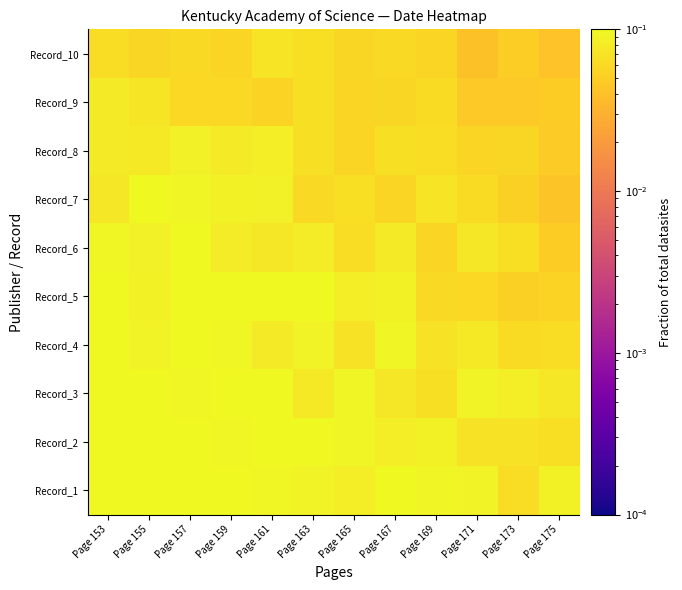

Rank the series by their maximum value, from highest to lowest.

Record_1, Record_2, Record_3, Record_5, Record_4, Record_6, Record_7, Record_8, Record_9, Record_10